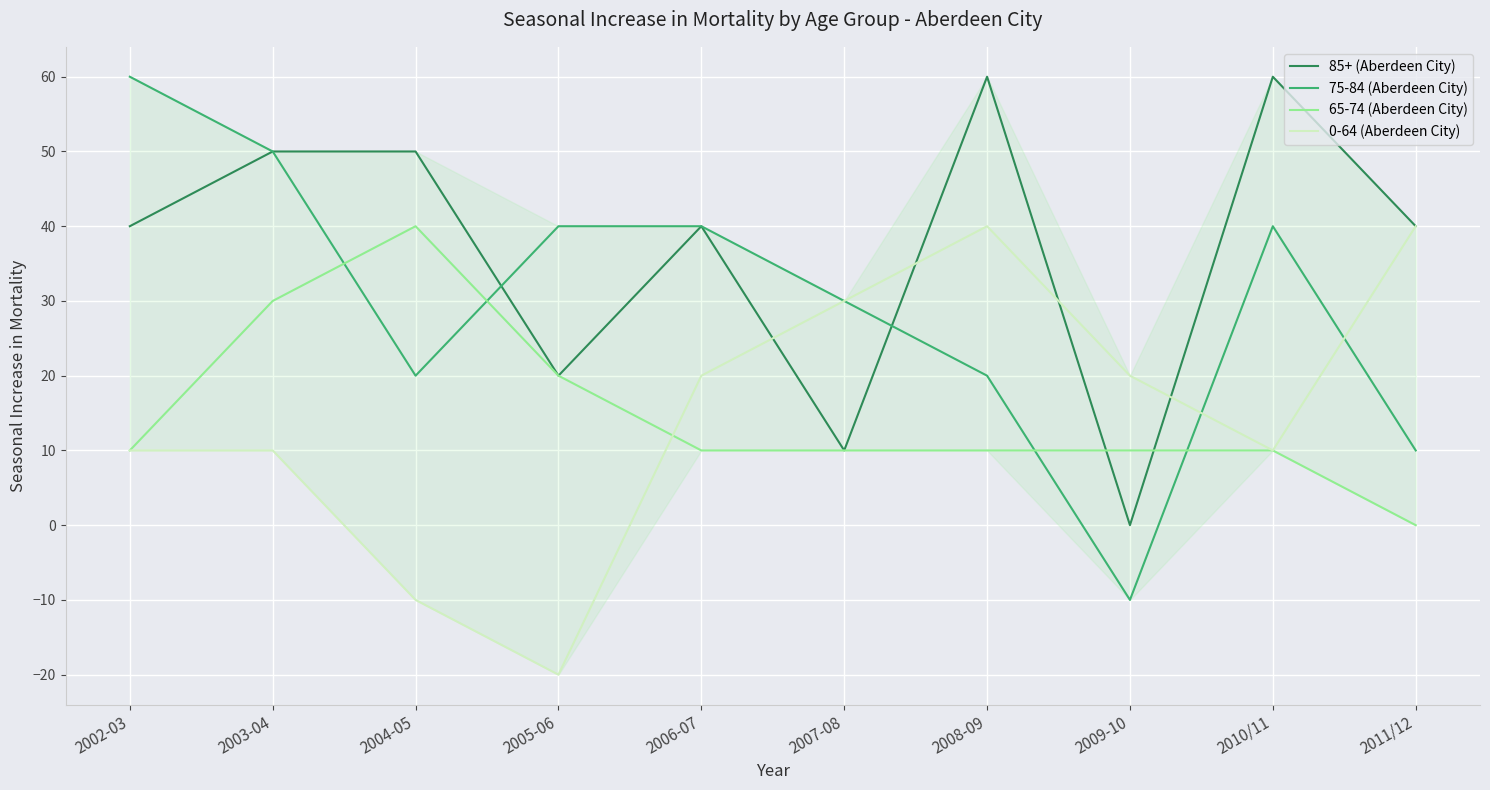

What position from the left is 2002-03?

1